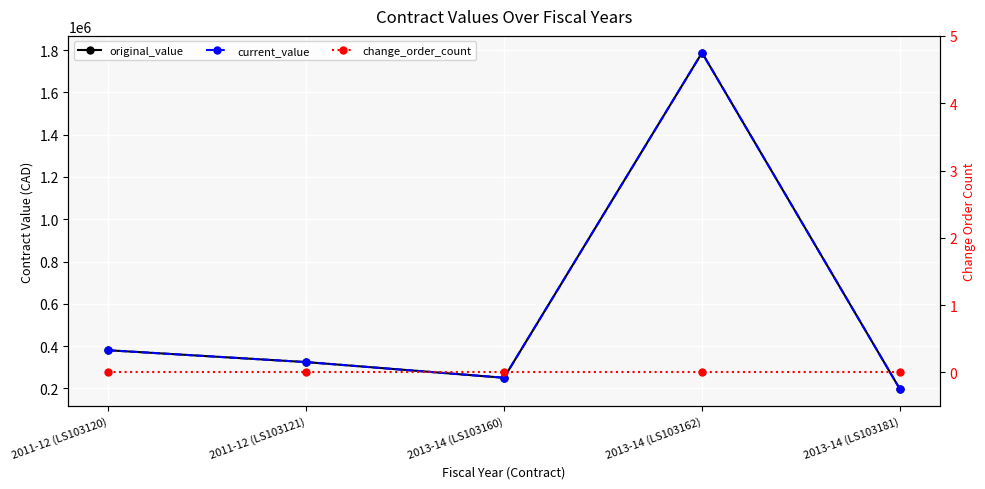

True or false: change_order_count and original_value cross at least once.

False